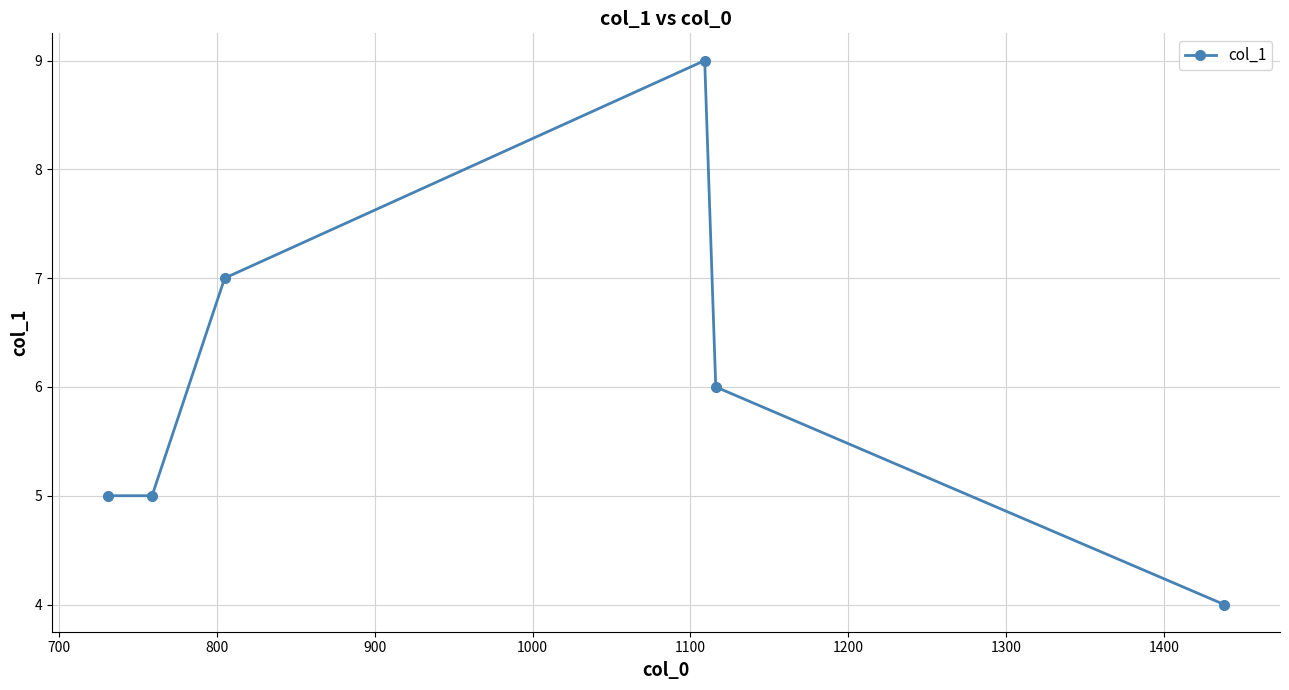

What is the greatest value displayed?

9